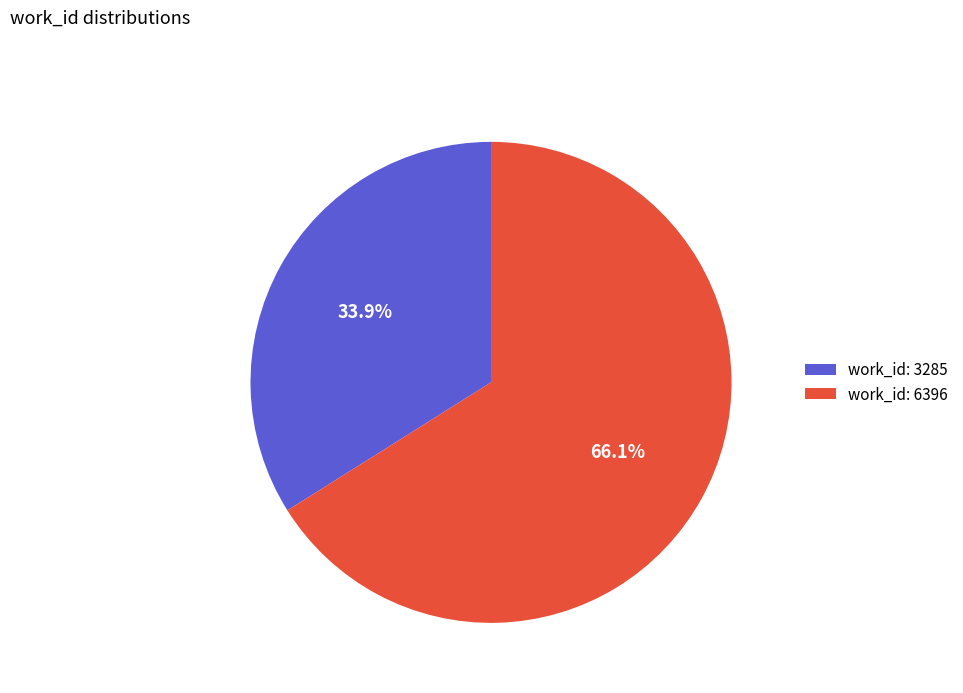

Is it true that work_id: 3285 is 21% of the pie?

False